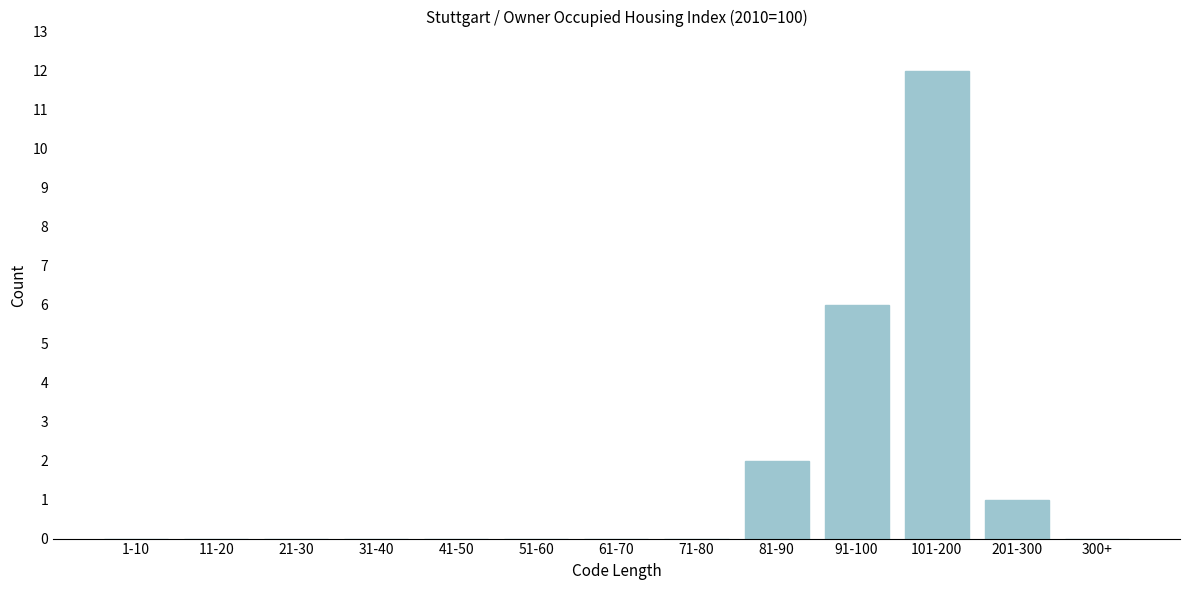

Reading right to left, extract all data points from this chart.

300+=0	201-300=1	101-200=12	91-100=6	81-90=2	71-80=0	61-70=0	51-60=0	41-50=0	31-40=0	21-30=0	11-20=0	1-10=0